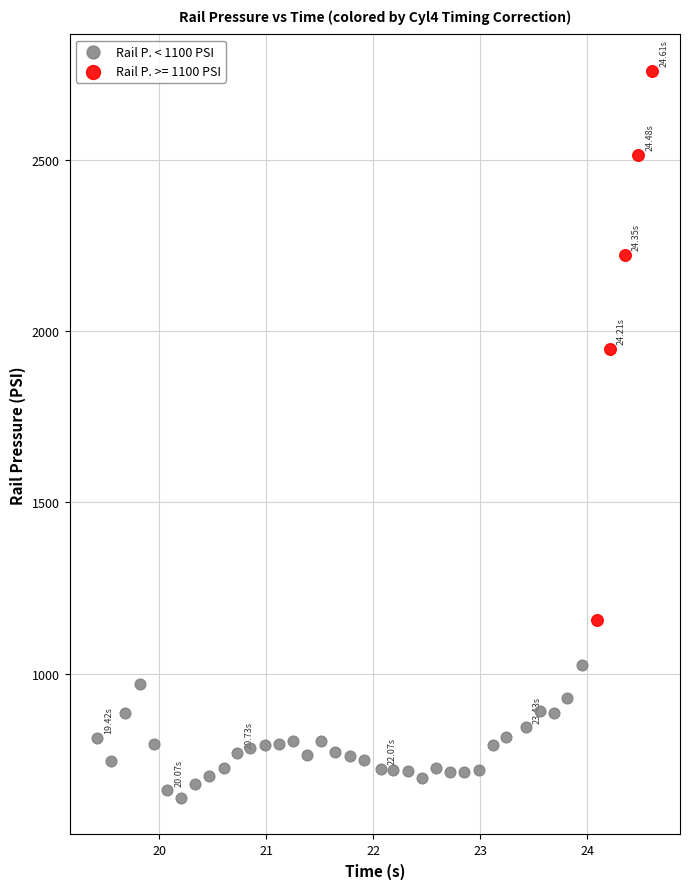

Which series reaches the minimum Y coordinate?

Rail P. < 1100 PSI